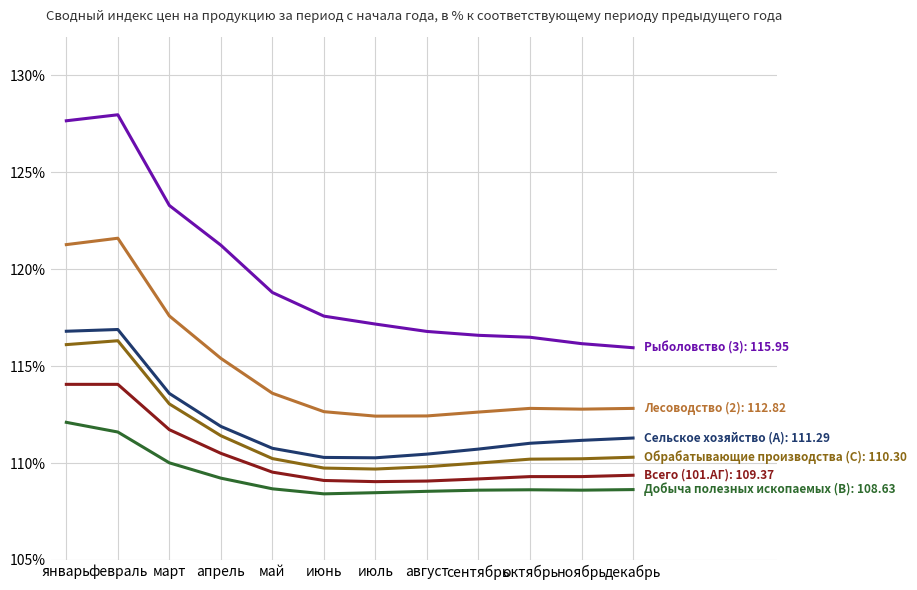

What is the total value across all series at февраль?

708.4